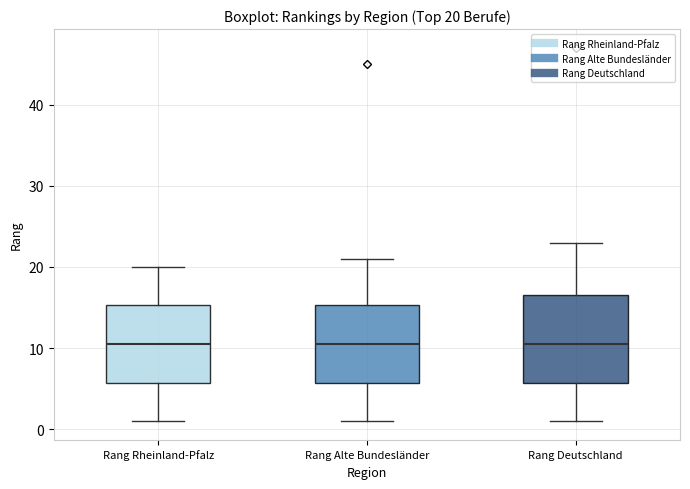

Which box is the tallest, from its lower edge to its upper edge?

Rang Deutschland